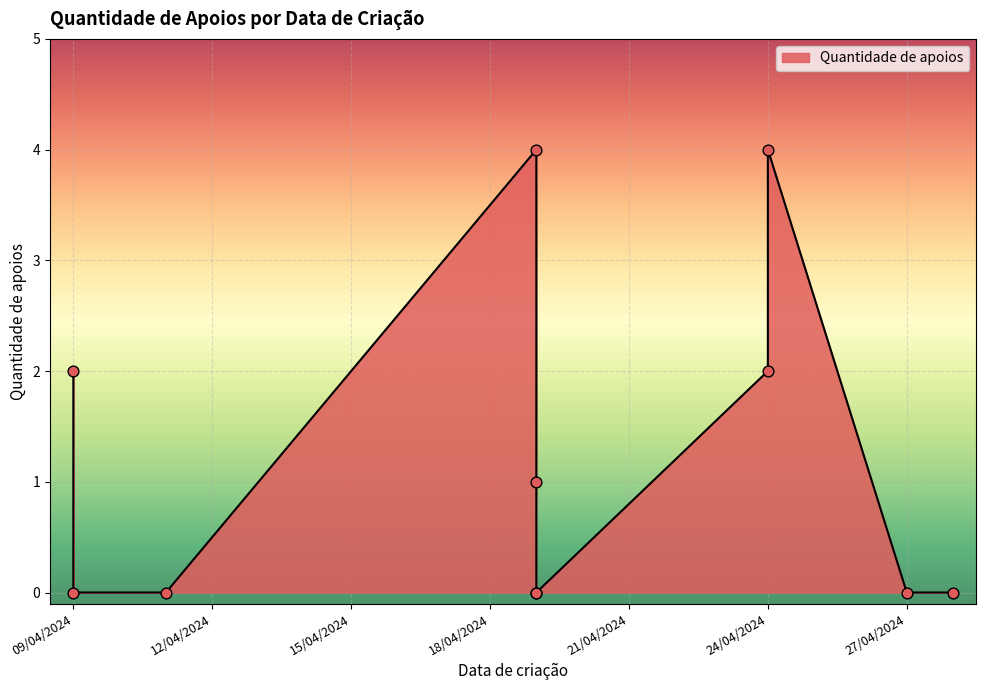

What is the change in value from 19/04/2024 to 28/04/2024?

-4